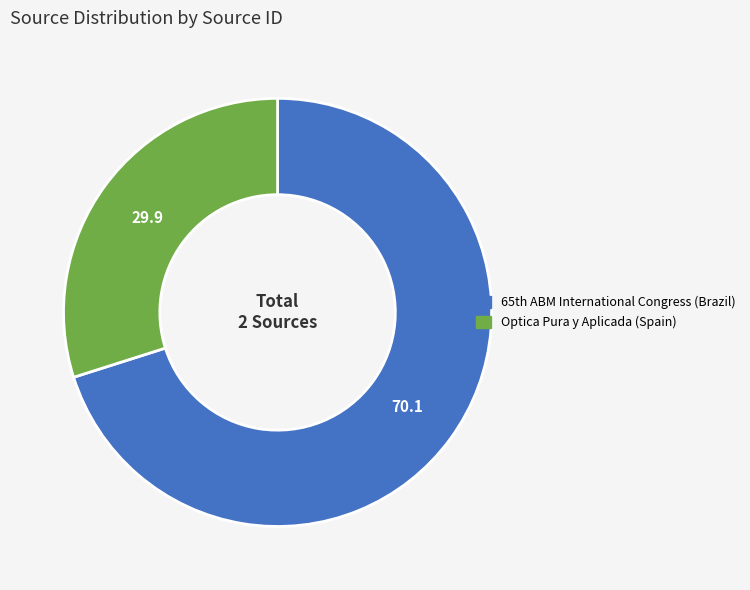

How many segments does this pie chart have?

2